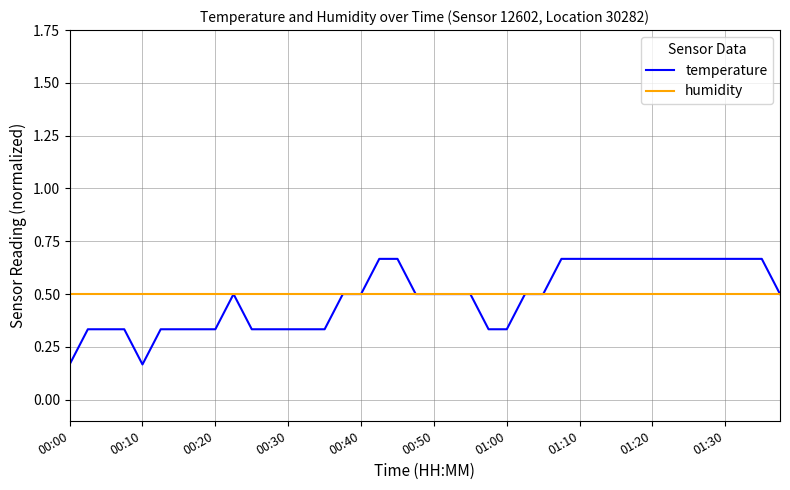

Rank the series by their maximum value, from lowest to highest.

humidity, temperature